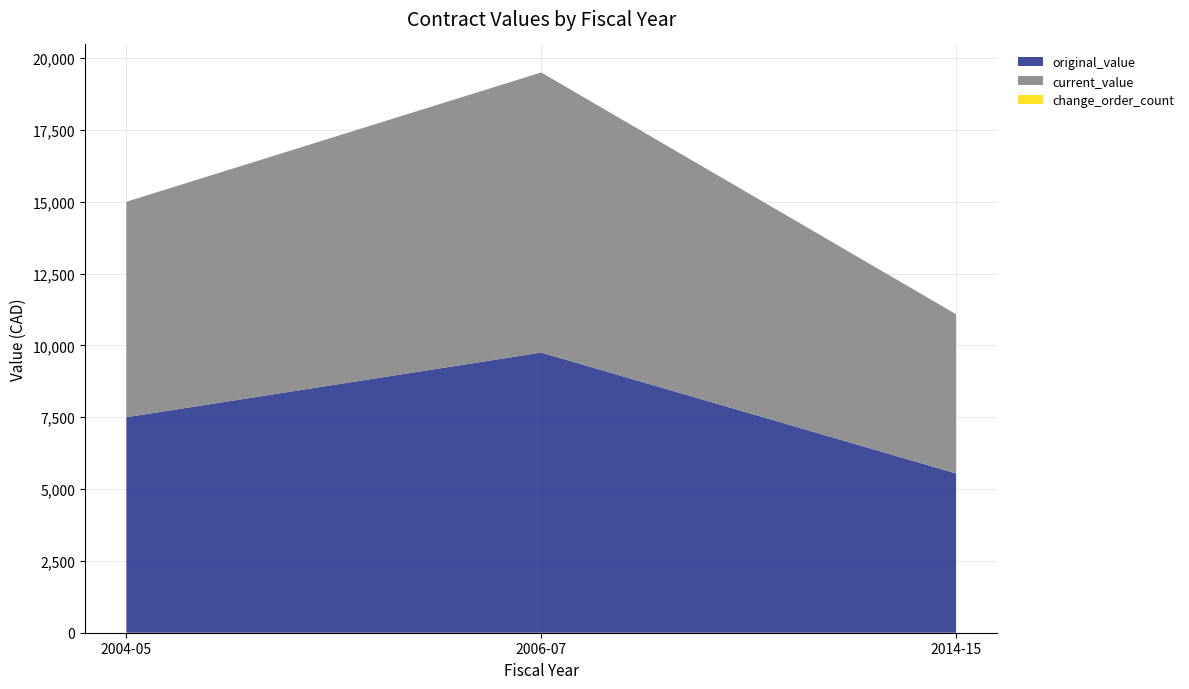

Reading right to left, list all the values displayed in this chart.

original_value: 2014-15=5543.9	2006-07=9750.0	2004-05=7500.0
current_value: 2014-15=5543.9	2006-07=9750.0	2004-05=7500.0
change_order_count: 2014-15=0.0	2006-07=0.0	2004-05=0.0